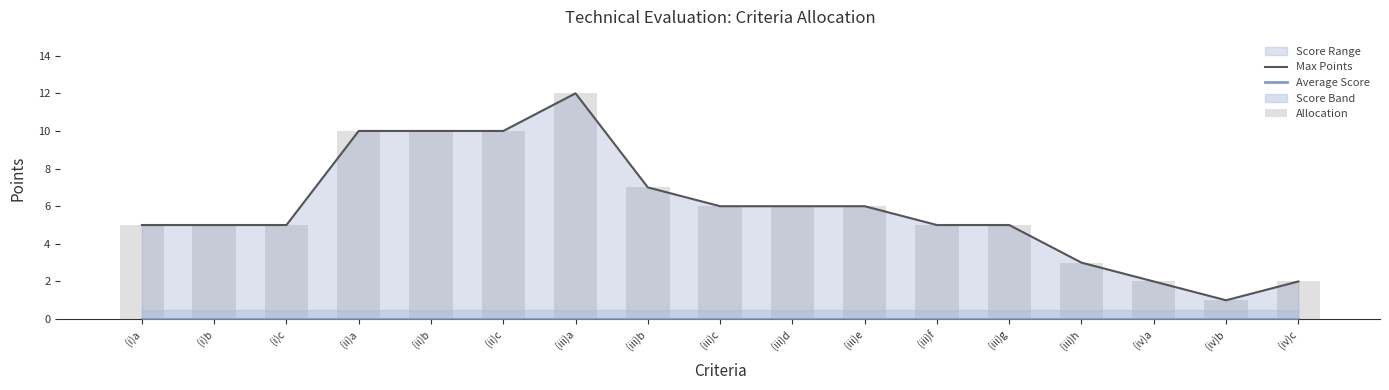

Between (iii)e and (iv)b, which series saw the biggest shift?

Max Points